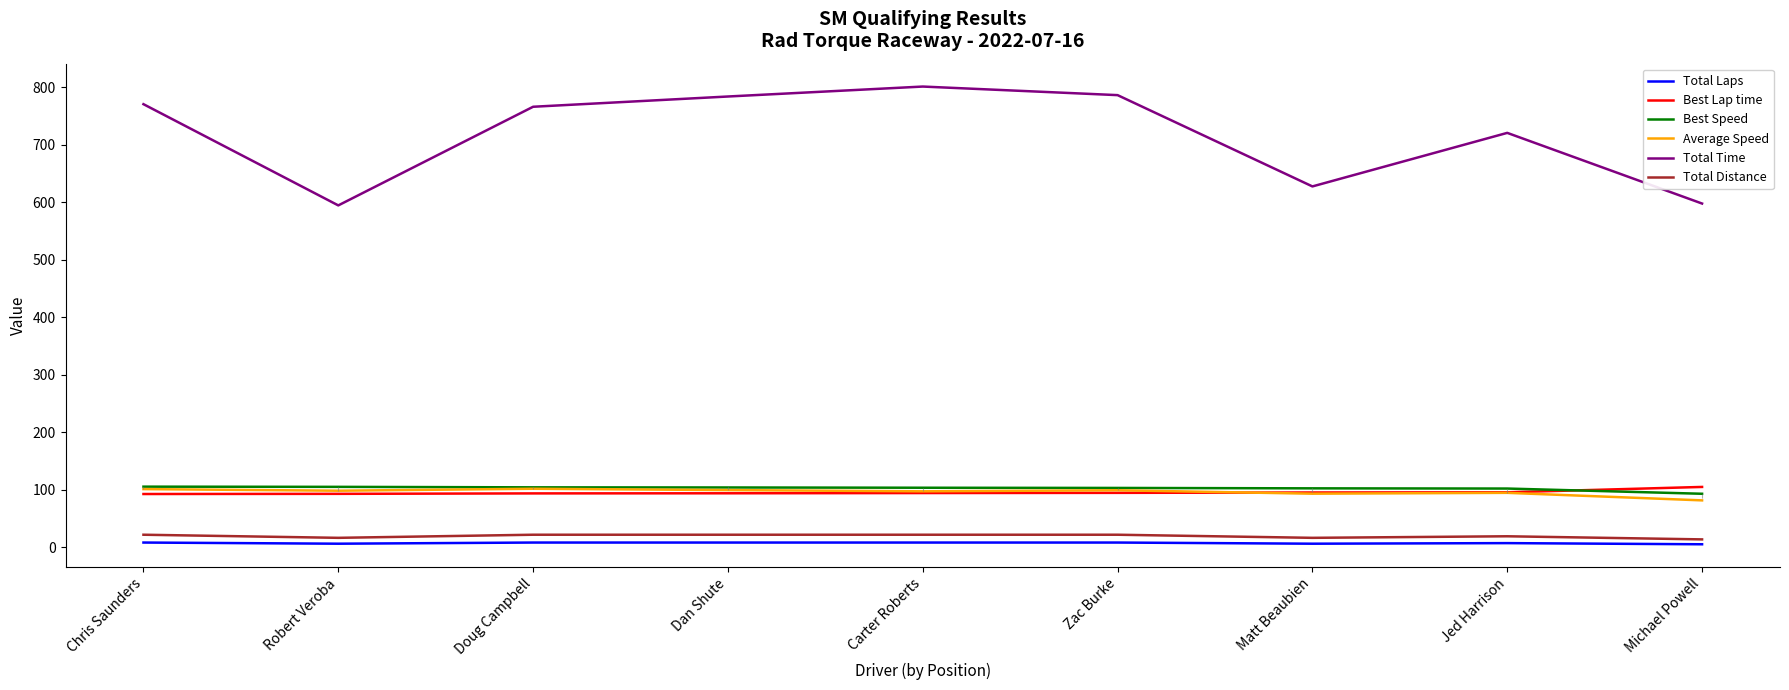

True or false: Best Lap time and Total Laps cross at least once.

False